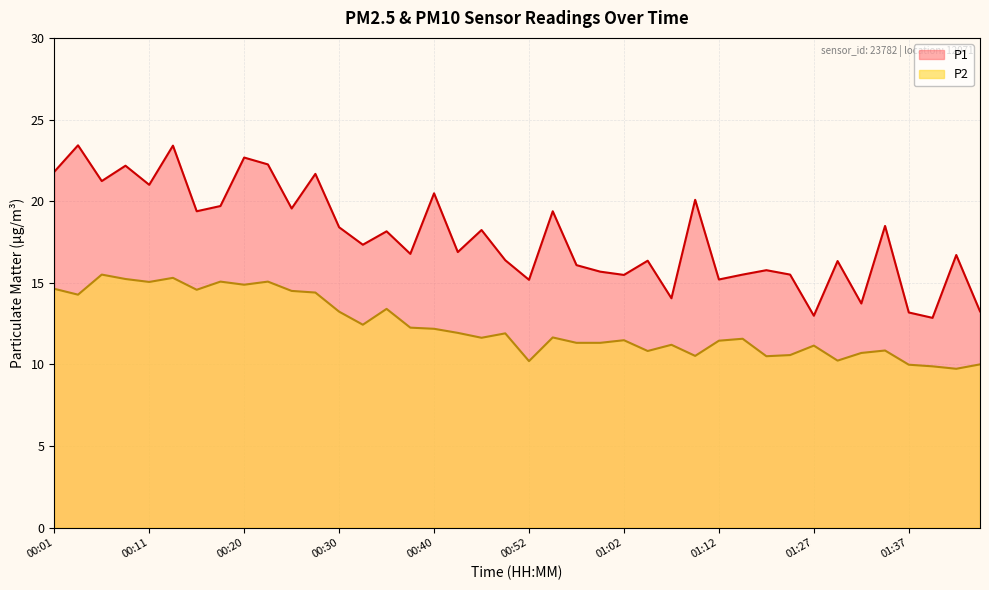

What is the difference between the second highest and minimum values in the P1 series?

10.5